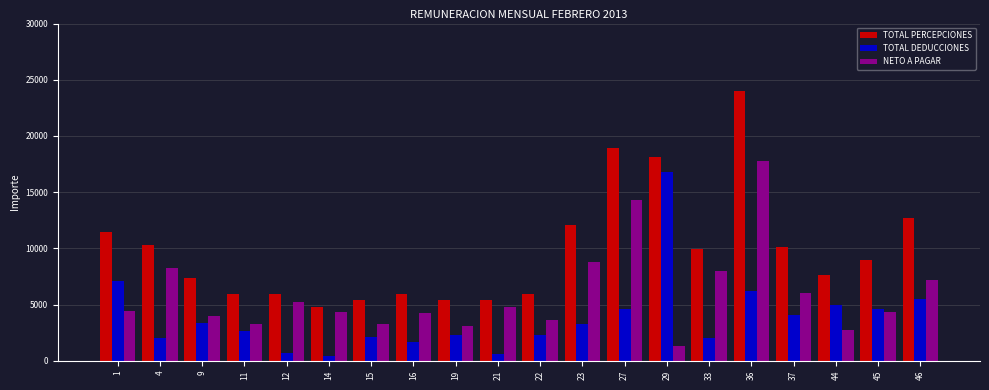

What are all the series names shown in the legend?

TOTAL PERCEPCIONES, TOTAL DEDUCCIONES, NETO A PAGAR